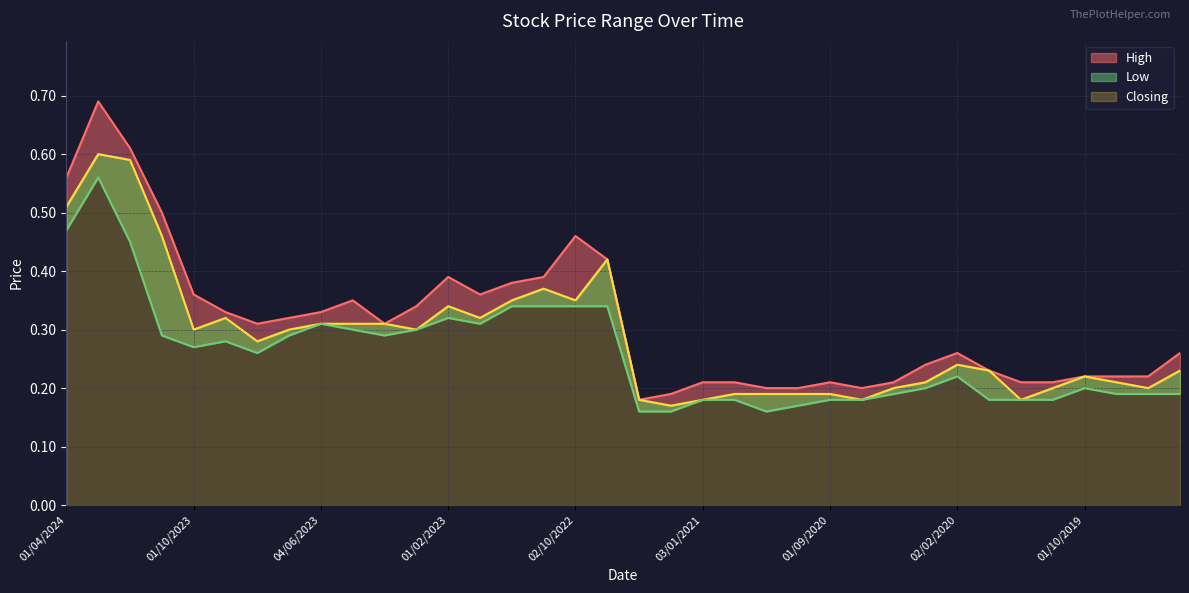

How many lines are shown in the chart?

3